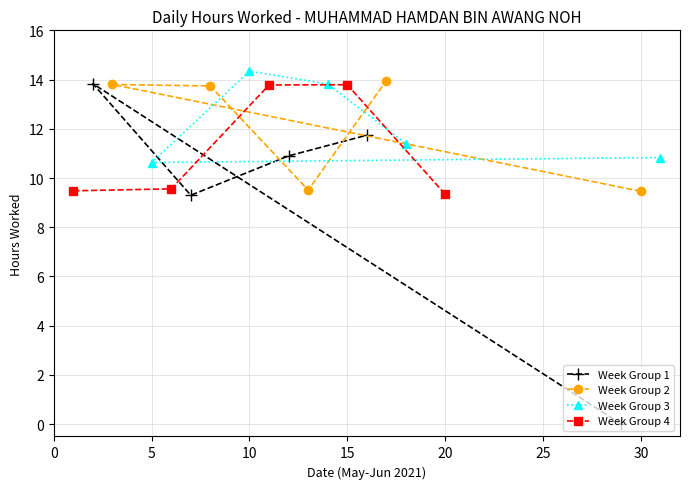

Rank the series by their maximum value, from highest to lowest.

Week Group 3, Week Group 2, Week Group 1, Week Group 4